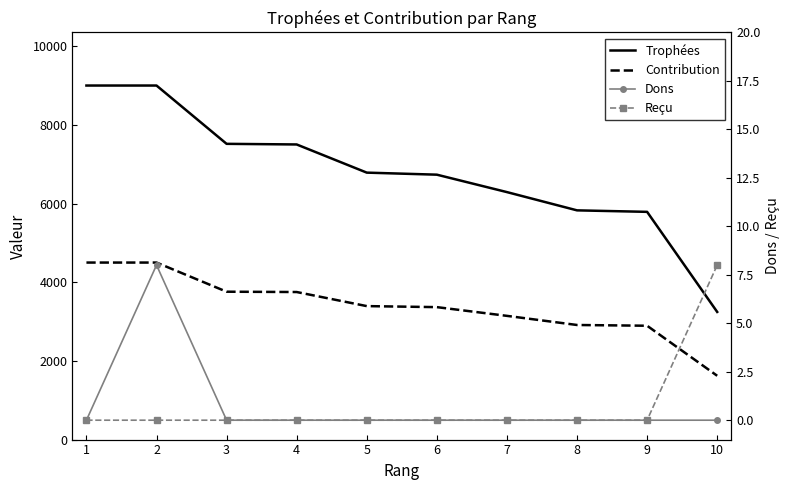

Which category has the lowest value in the Dons series?

1